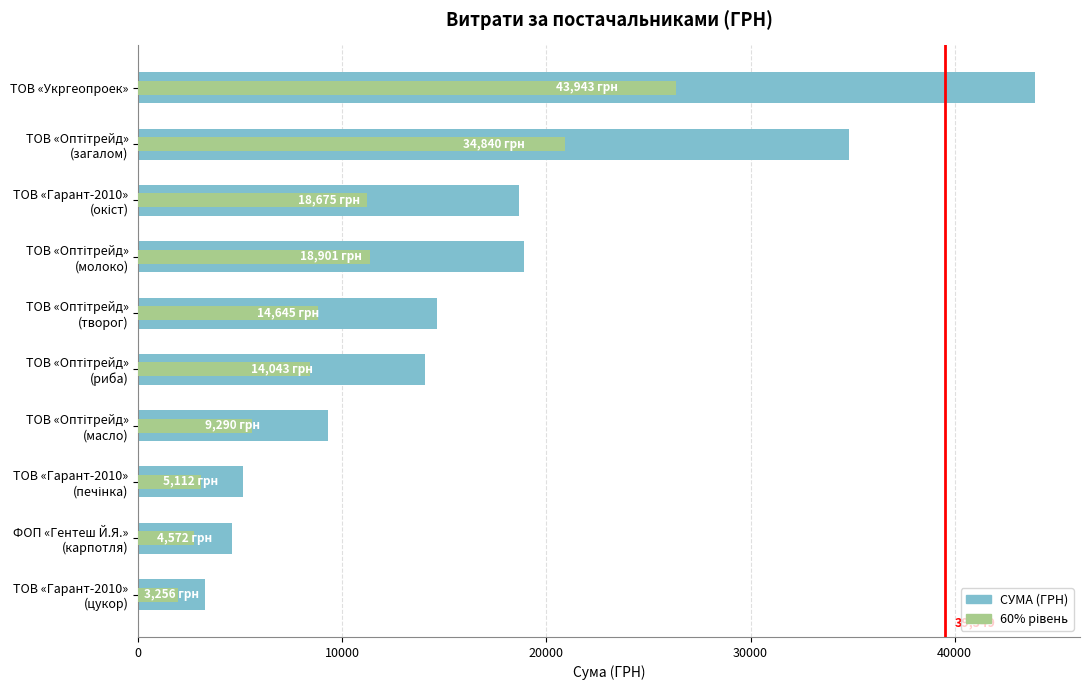

Which has a higher value, ТОВ «Оптітрейд» (молоко) or ТОВ «Гарант-2010» (окіст)?

ТОВ «Оптітрейд» (молоко)